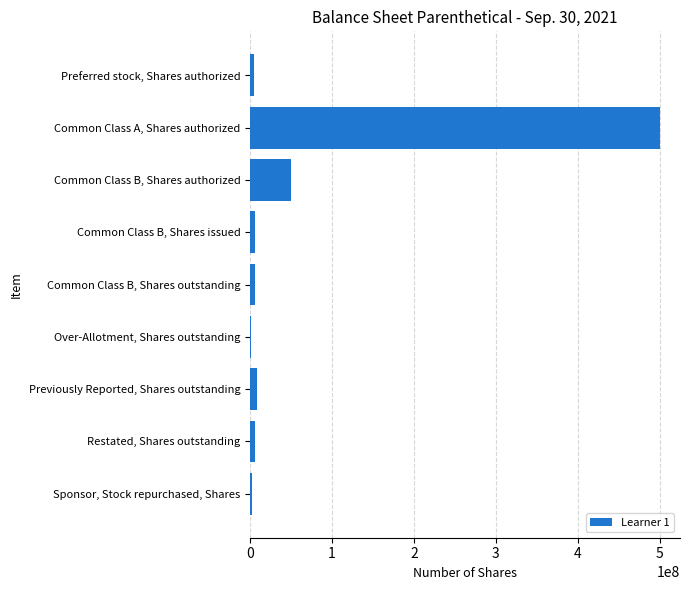

What is the greatest value displayed?

500000000